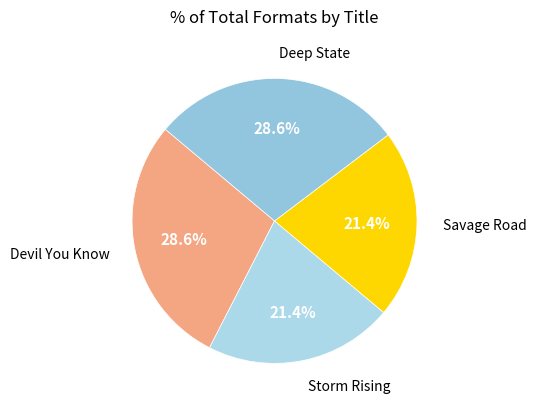

How many segments does this pie chart have?

4